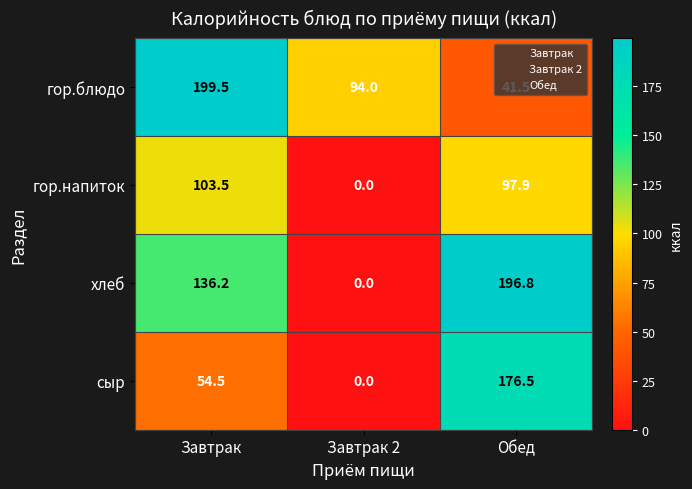

What is the difference between the хлеб values at Обед and Завтрак 2?

196.8